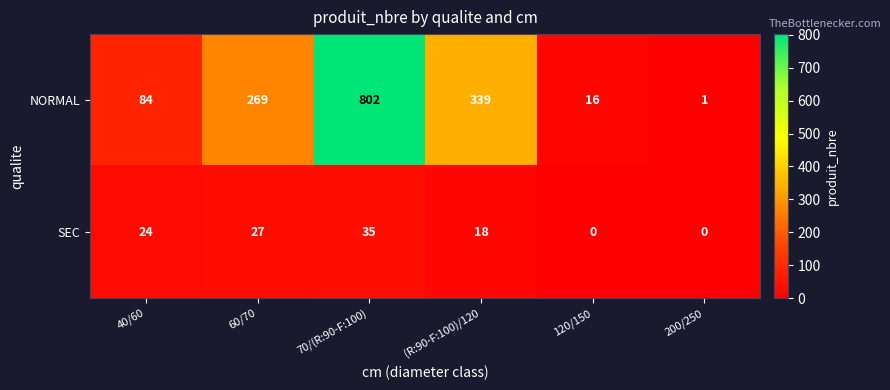

True or false: NORMAL has a value of 84 at 40/60.

True